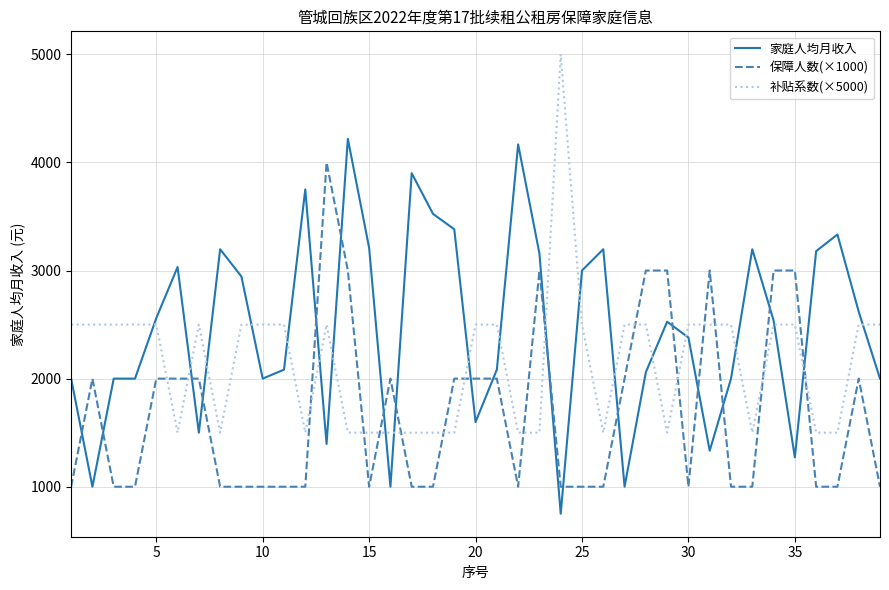

Which series has the largest total across all categories?

家庭人均月收入